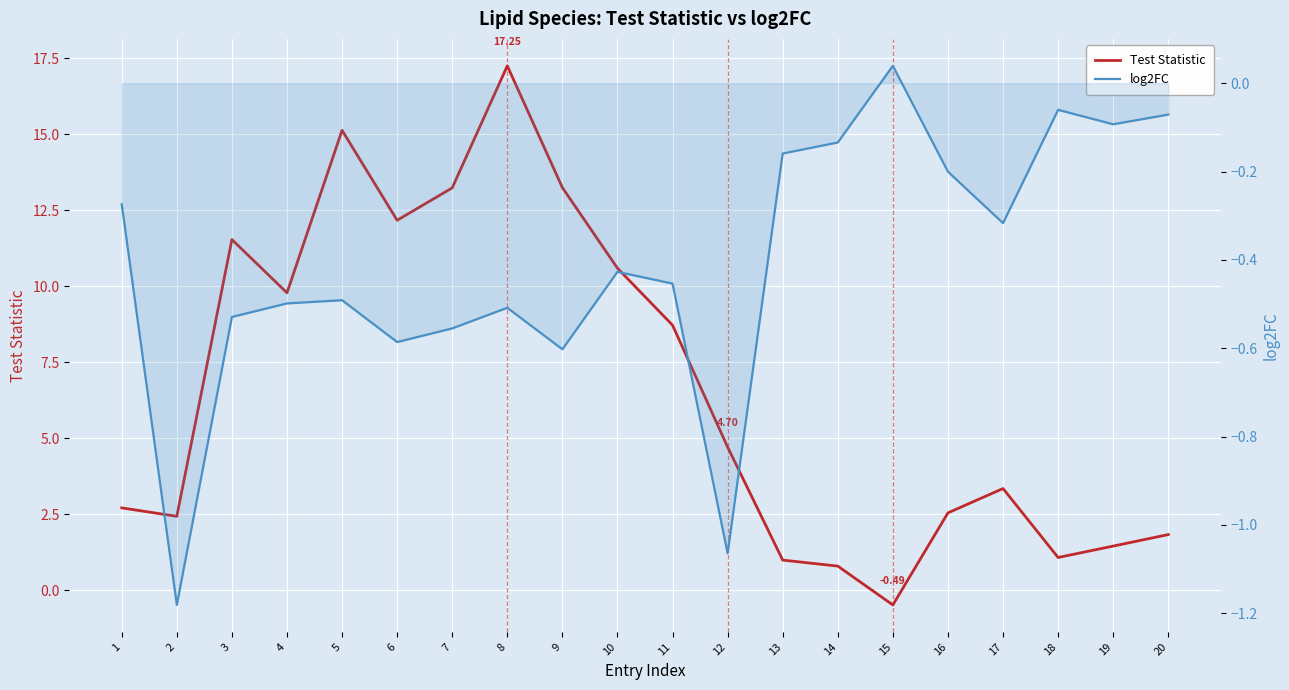

At 13, list the series in order from largest to smallest.

Test Statistic, log2FC